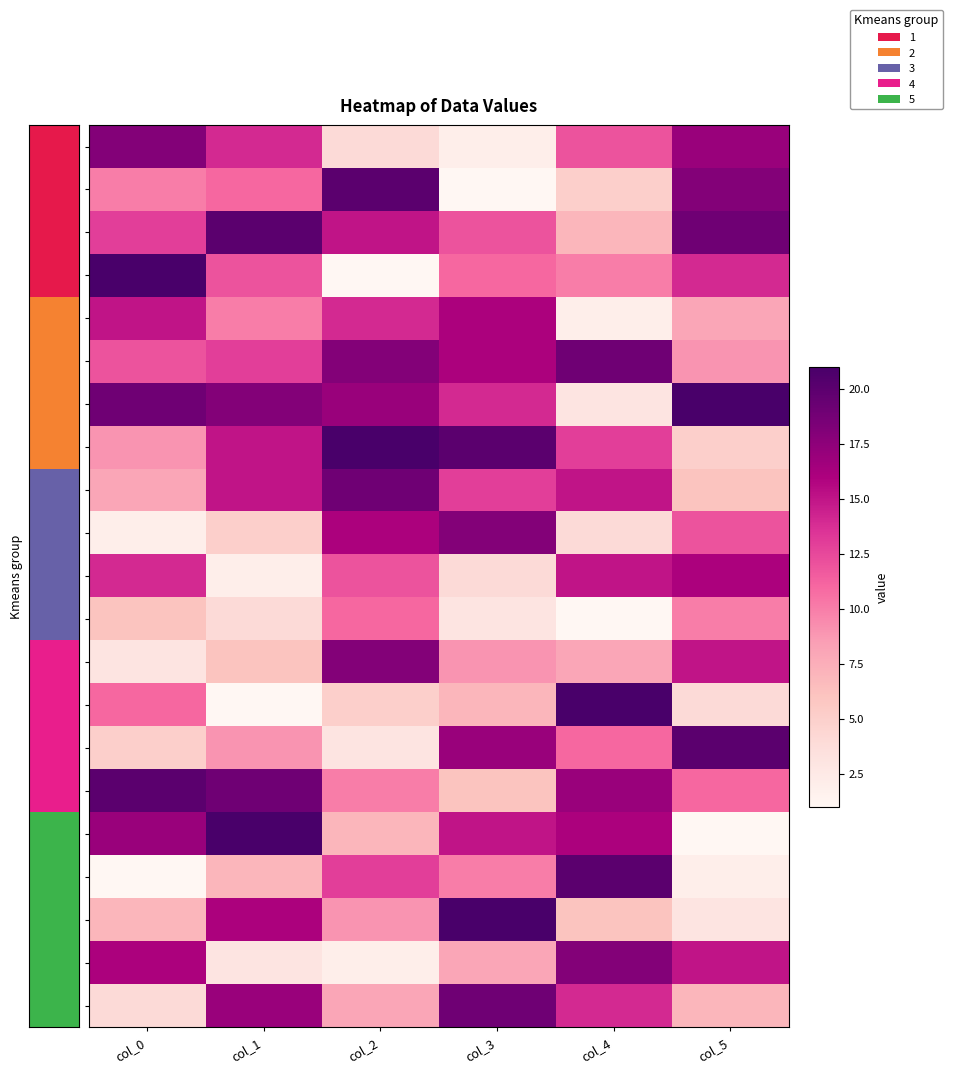

What is the greatest value displayed?

21